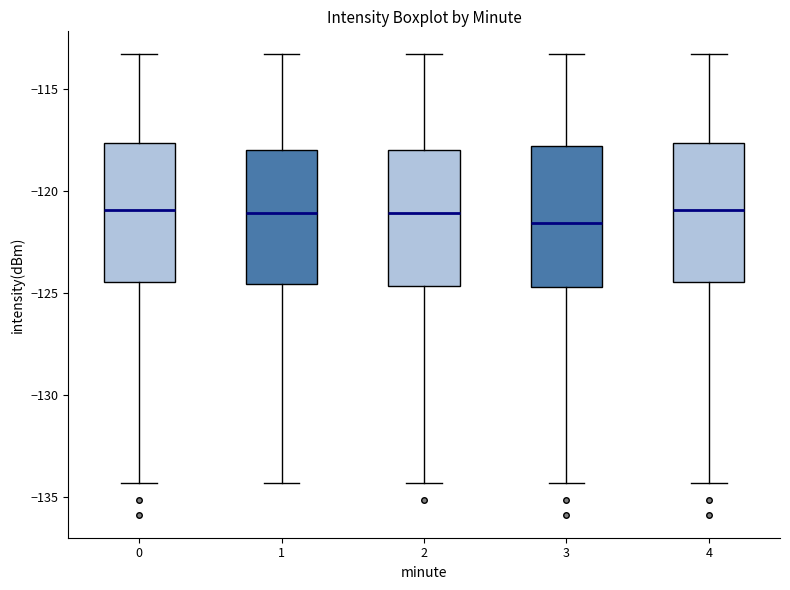

Reading left to right, transcribe this box plot: for each box, give where its median line is, the range the box spans, and where its two whiskers end, as read against the y-axis. The values are not printed on the chart, so give them approximately, as read against the axis.

0: median -121.0, box -124.5 to -117.5, whiskers -134.5 to -113.5
1: median -121.0, box -124.5 to -118.0, whiskers -134.5 to -113.5
2: median -121.0, box -124.5 to -118.0, whiskers -134.5 to -113.5
3: median -121.5, box -124.5 to -118.0, whiskers -134.5 to -113.5
4: median -121.0, box -124.5 to -117.5, whiskers -134.5 to -113.5